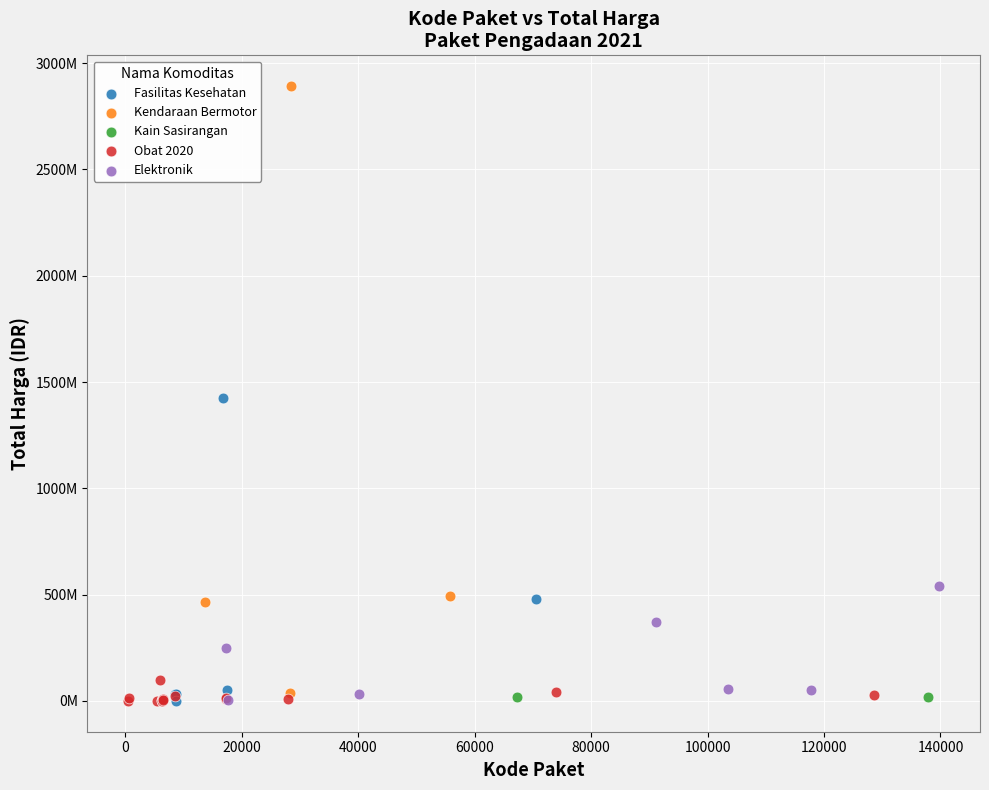

Which series has the widest spread of Y values?

Kendaraan Bermotor